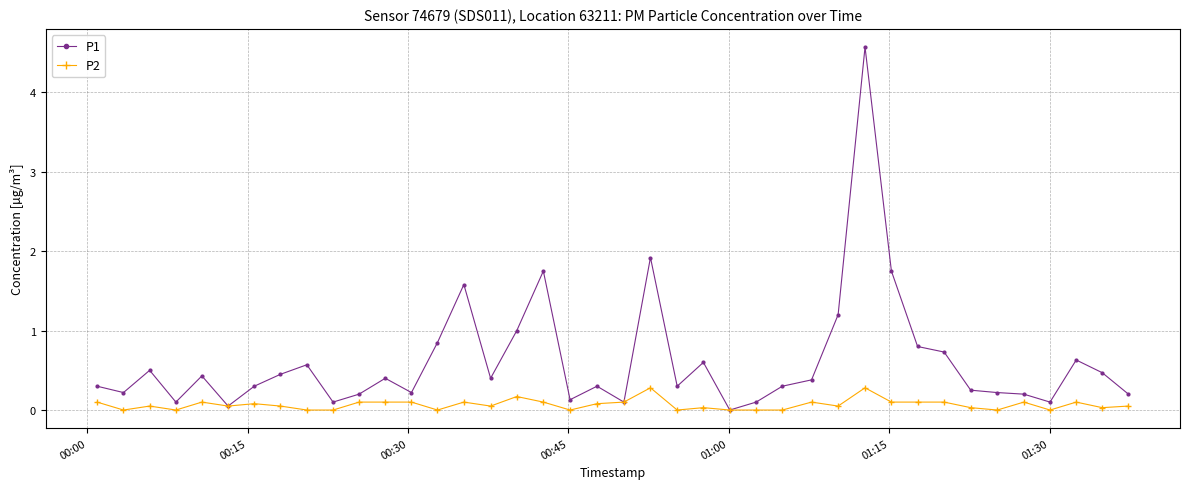

Does the chart have visible grid lines?

Yes